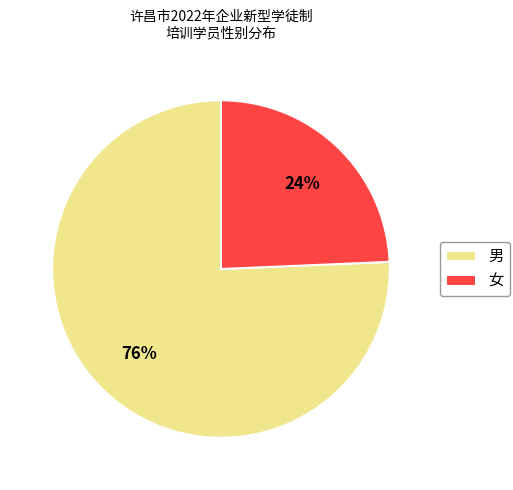

What is the smallest slice in the pie chart?

女